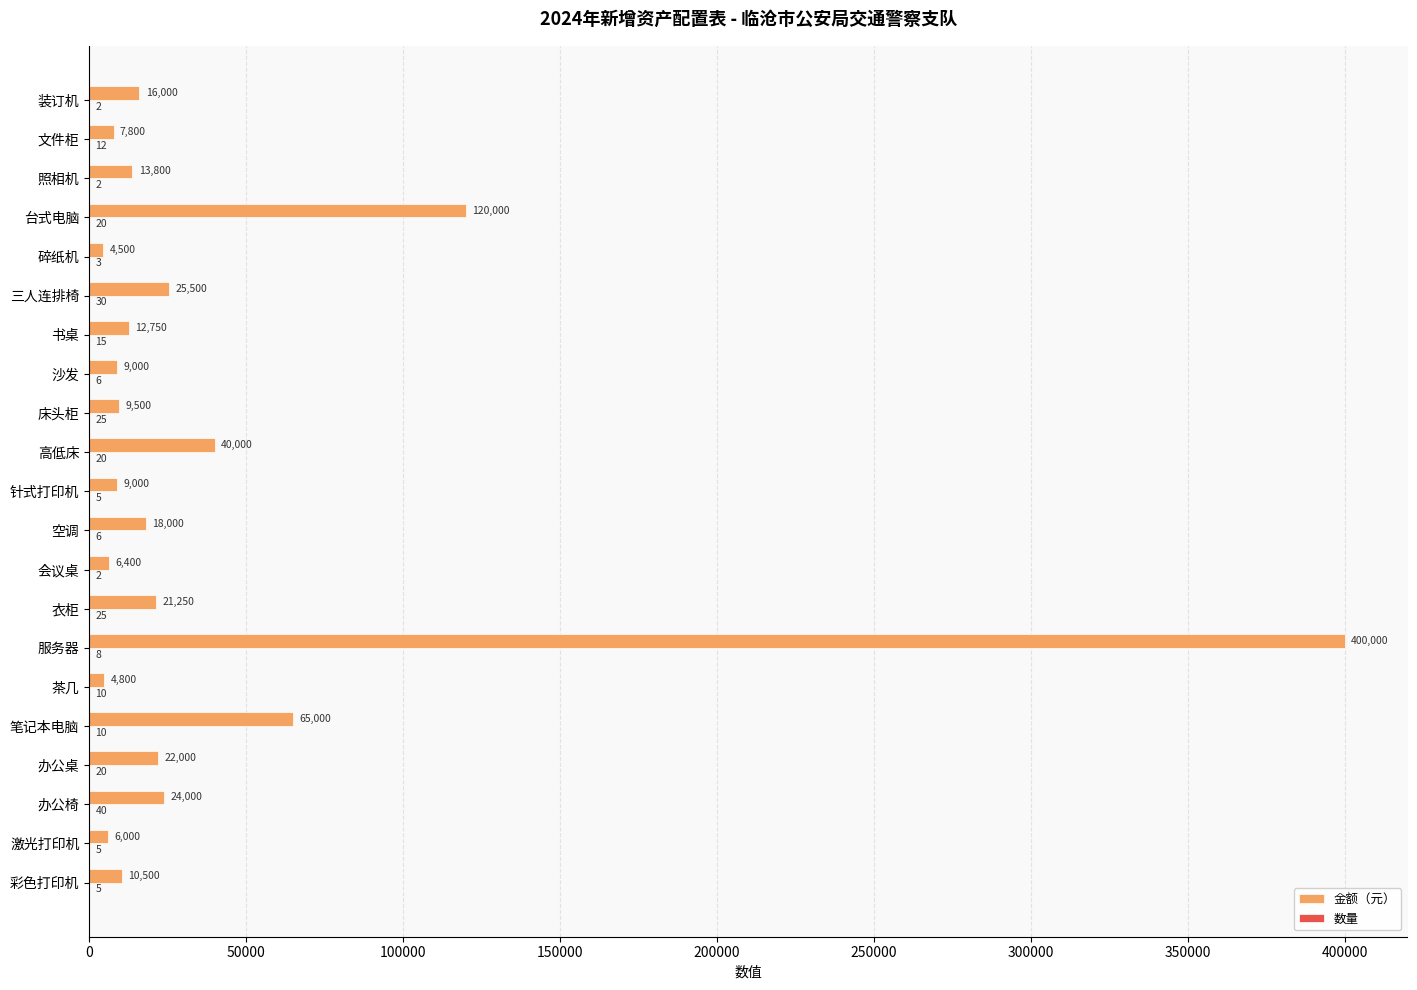

At which category is the sum across all series the highest?

服务器